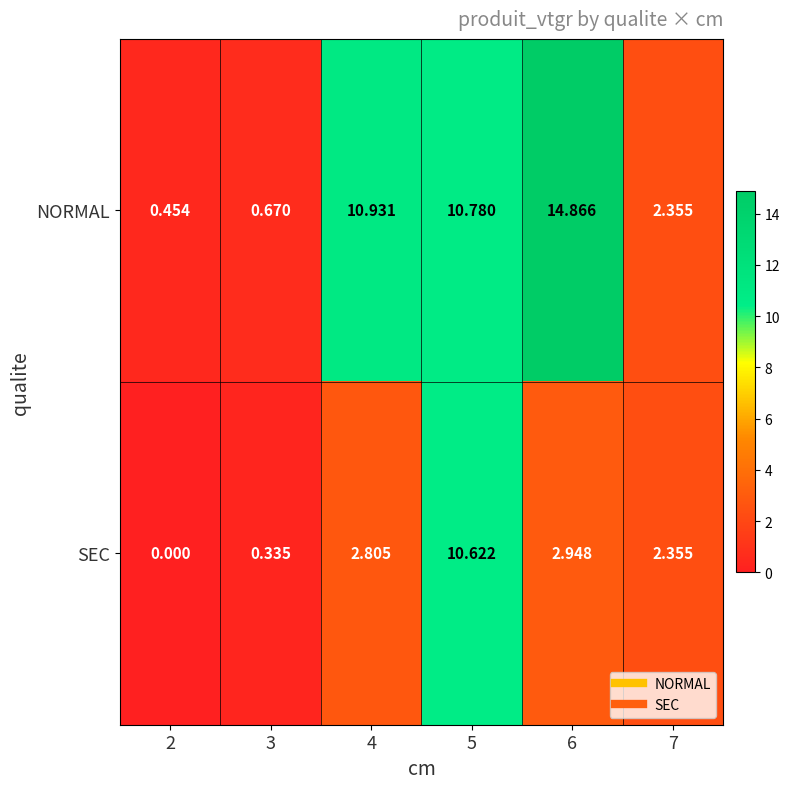

Which series has the widest spread of values?

NORMAL